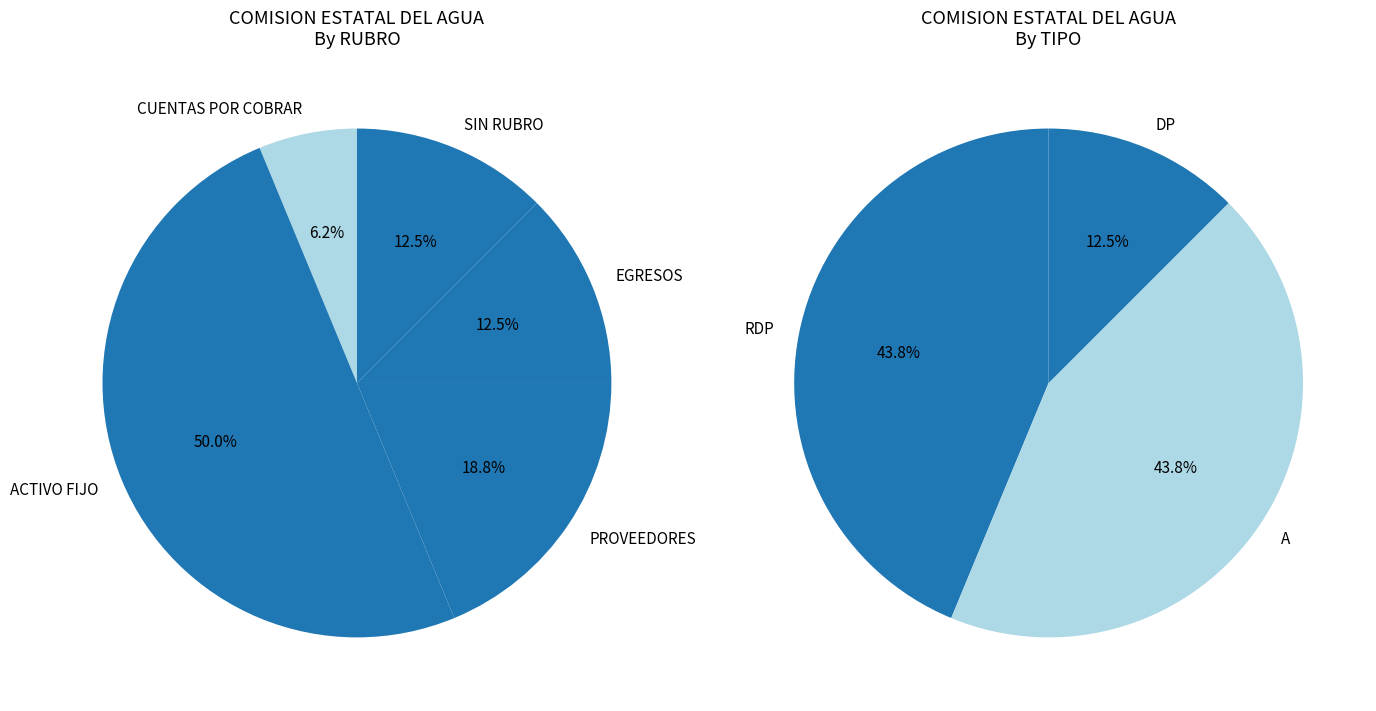

Does ACTIVO FIJO account for over 50% of the chart?

No